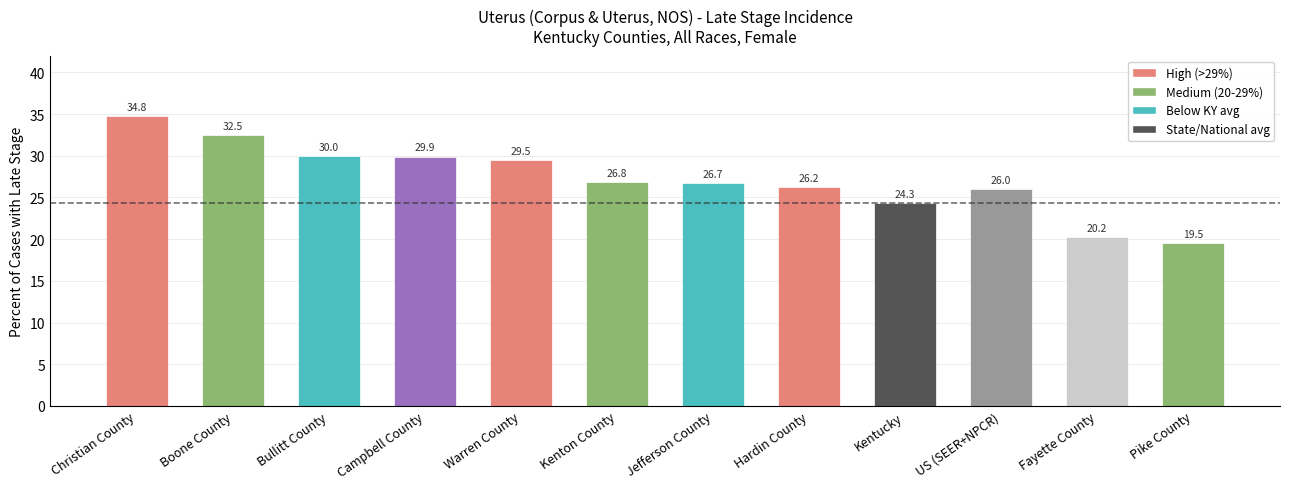

What is the minimum value shown in the chart?

19.5